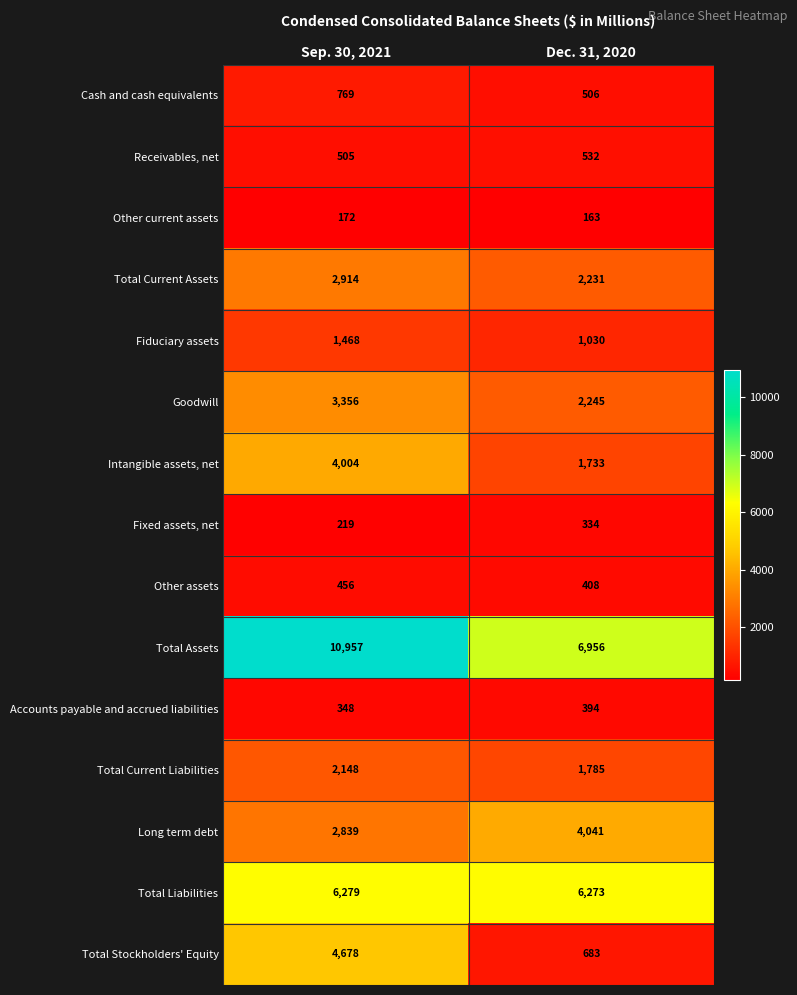

Which category has the lowest value across all series?

Dec. 31, 2020